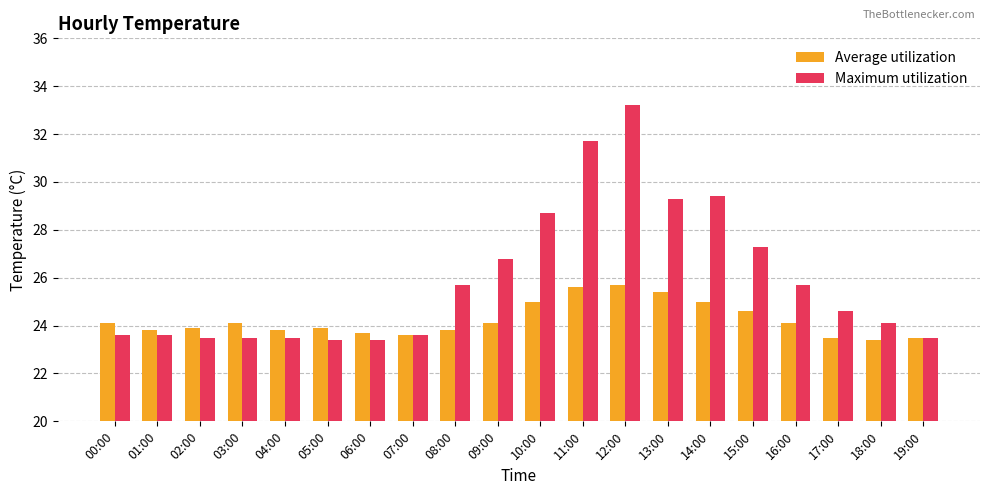

Which category has the highest value in the Maximum utilization series?

12:00